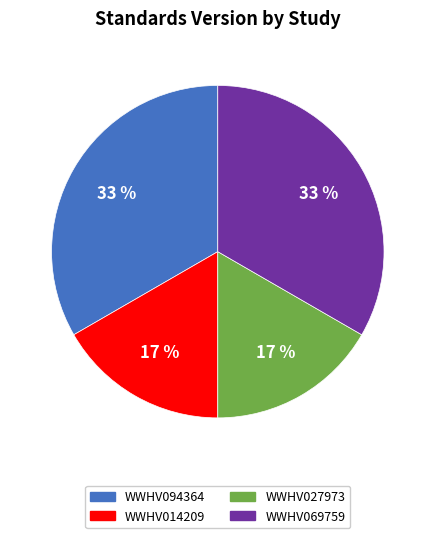

Which has a higher value, WWHV027973 or WWHV094364?

WWHV094364